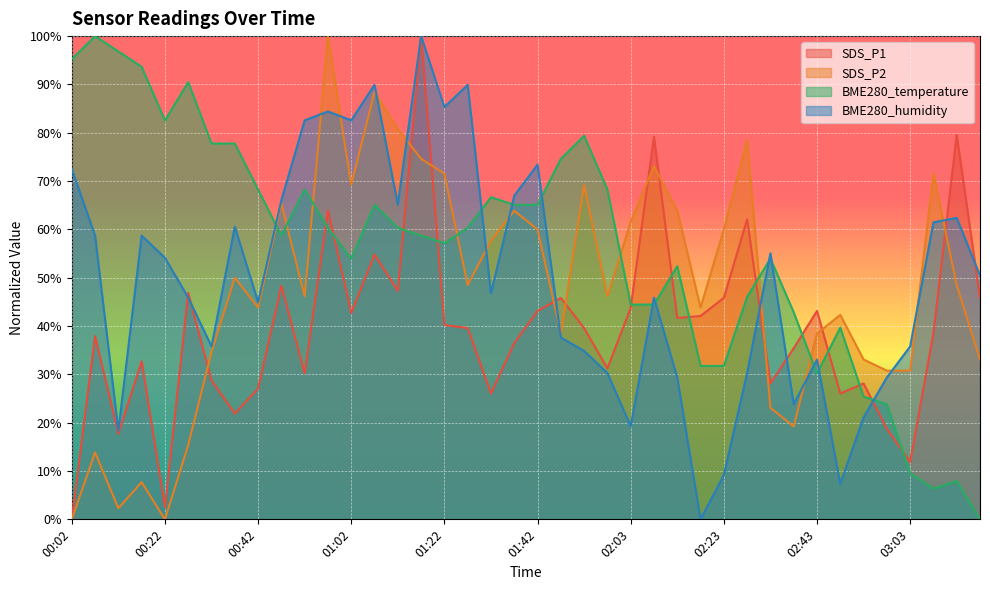

Rank the series at 03:08 from lowest to highest value.

BME280_temperature, SDS_P1, BME280_humidity, SDS_P2